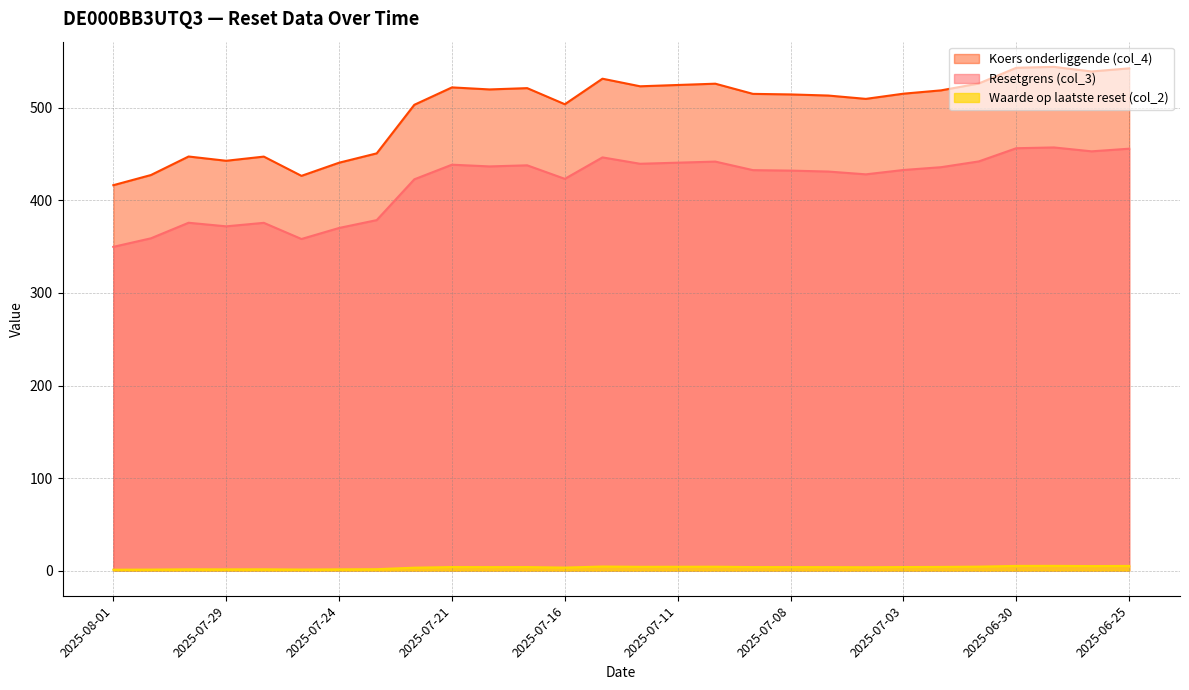

True or false: Koers onderliggende (col_4) and Waarde op laatste reset (col_2) cross at least once.

False